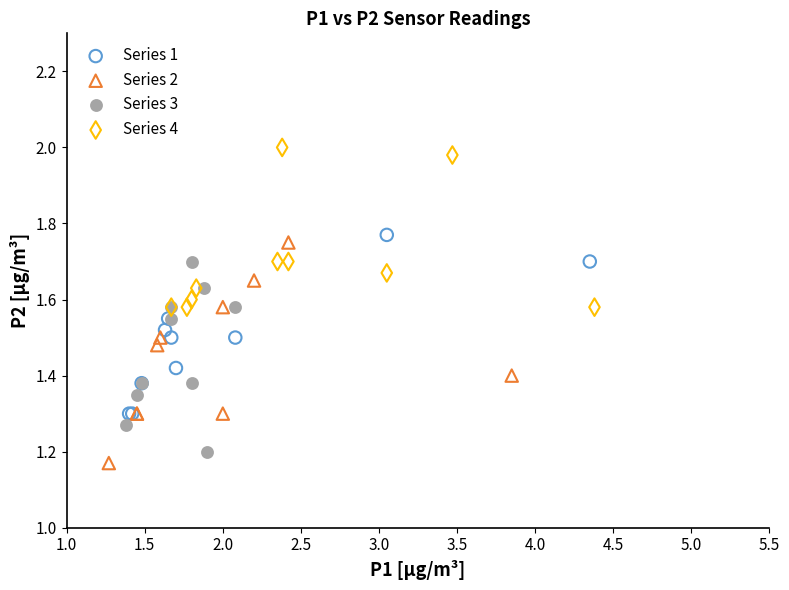

Which series reaches the maximum Y coordinate?

Series 4